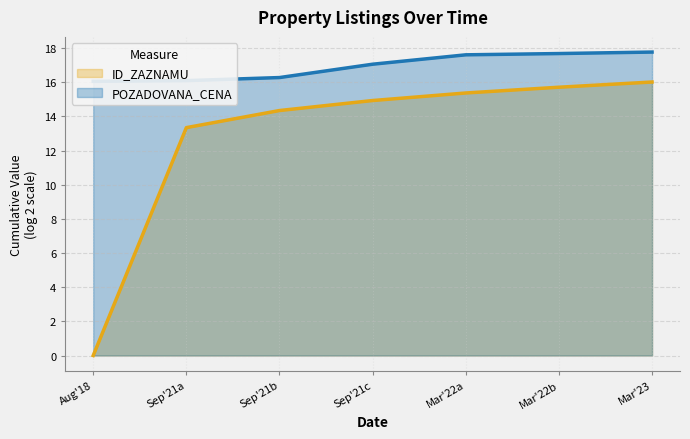

Is it true that ID_ZAZNAMU equals 9.2 at Sep'21a?

False